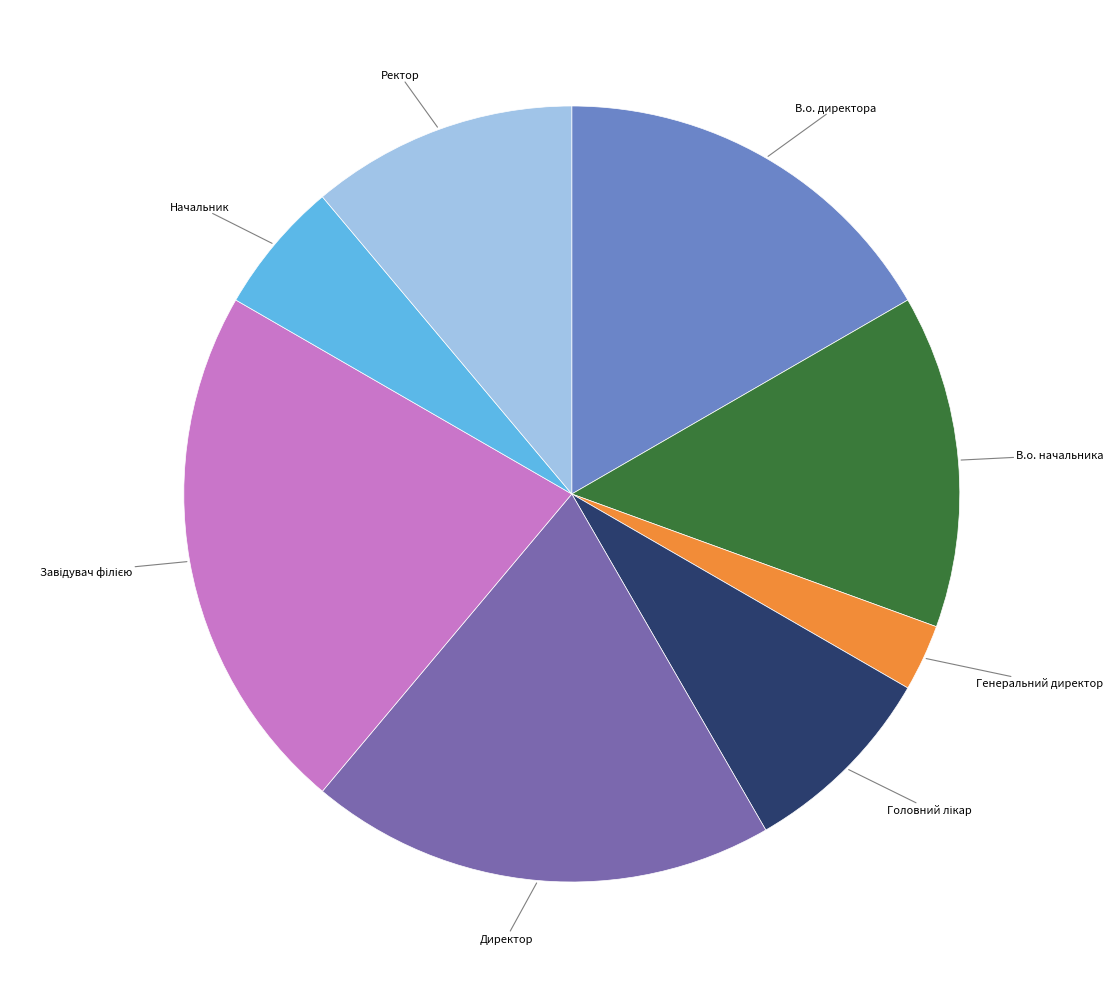

Count the number of slices in the pie.

8